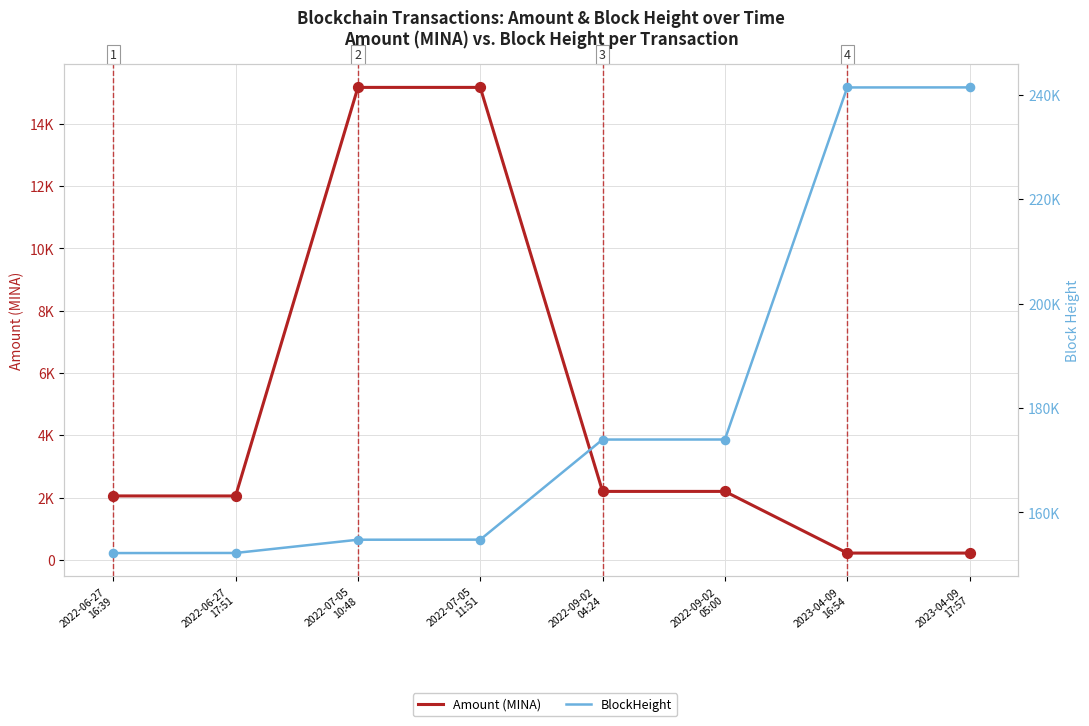

Which series has the widest spread of Y values?

BlockHeight